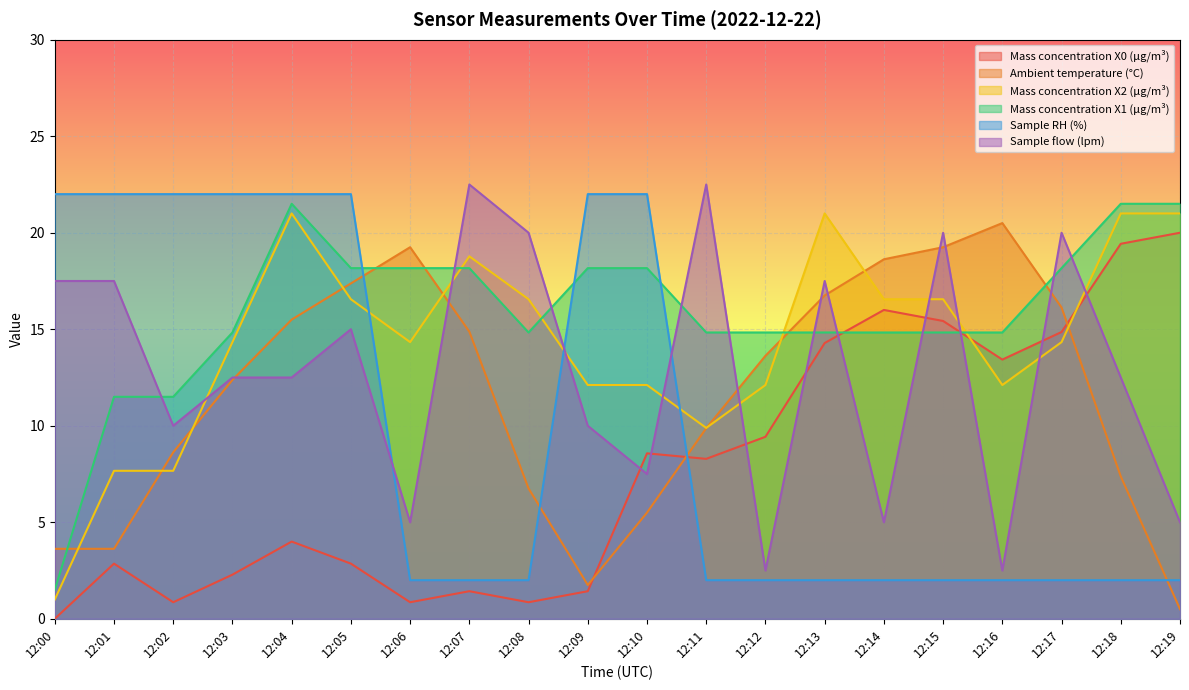

List the series in order of their overall mean, highest first.

Mass concentration X1 (μg/m³), Mass concentration X2 (μg/m³), Sample flow (lpm), Ambient temperature (°C), Sample RH (%), Mass concentration X0 (μg/m³)